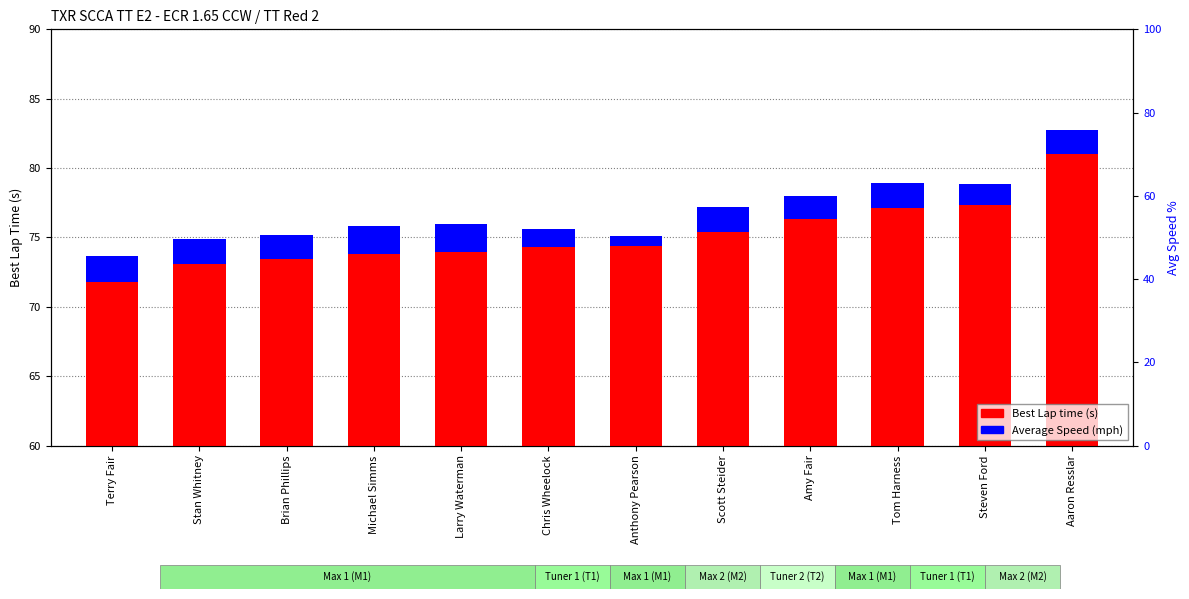

Which series changed the most between Michael Simms and Chris Wheelock?

Average Speed (mph)